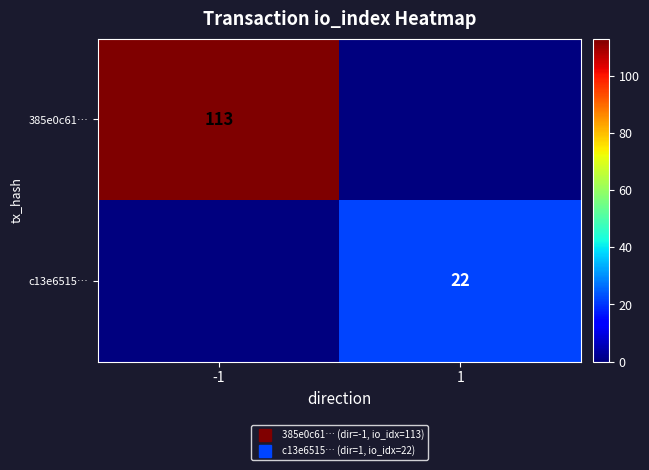

Between 1 and -1, which is larger?

-1